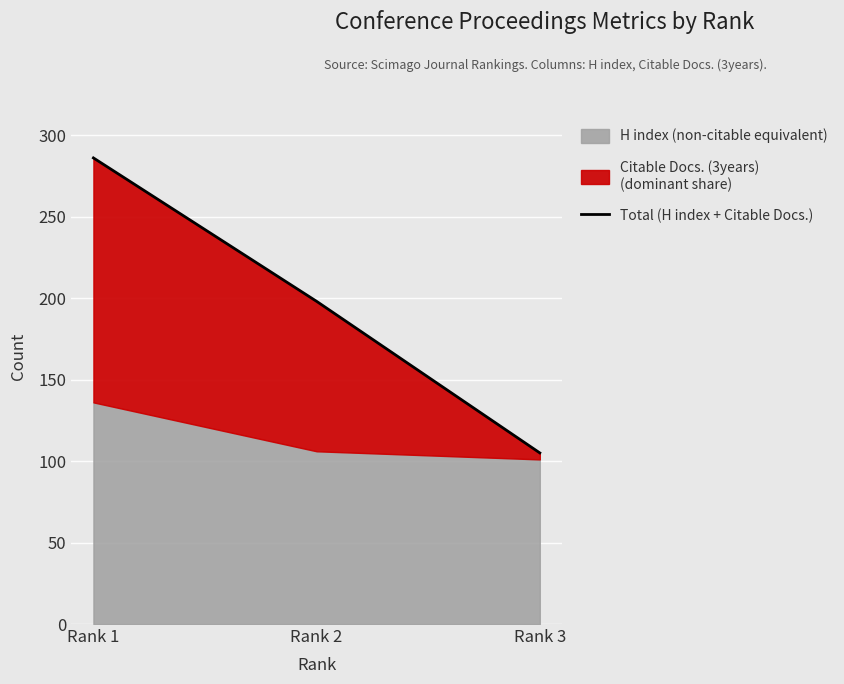

What is the greatest value displayed?

286